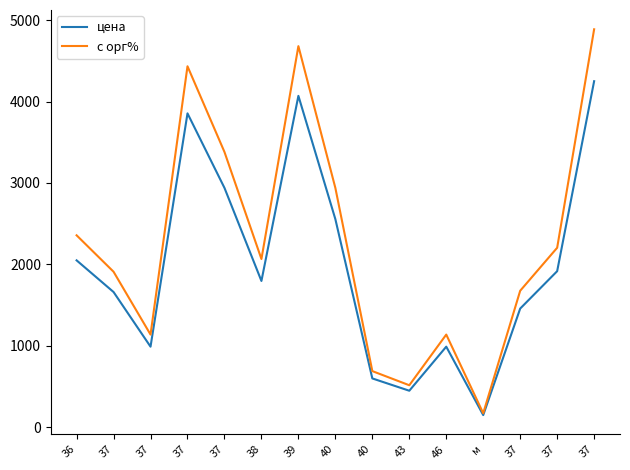

What are all the series names shown in the legend?

цена, с орг%